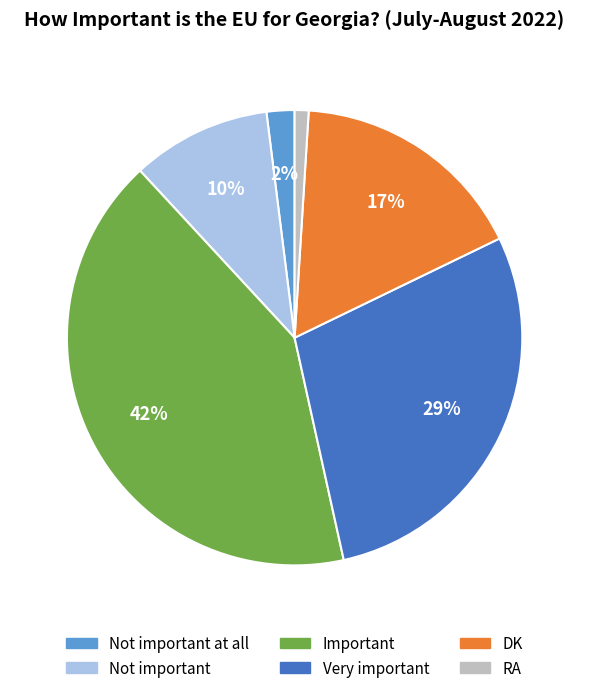

To the nearest percent, what is the difference between the largest and smallest slice percentages?

41%